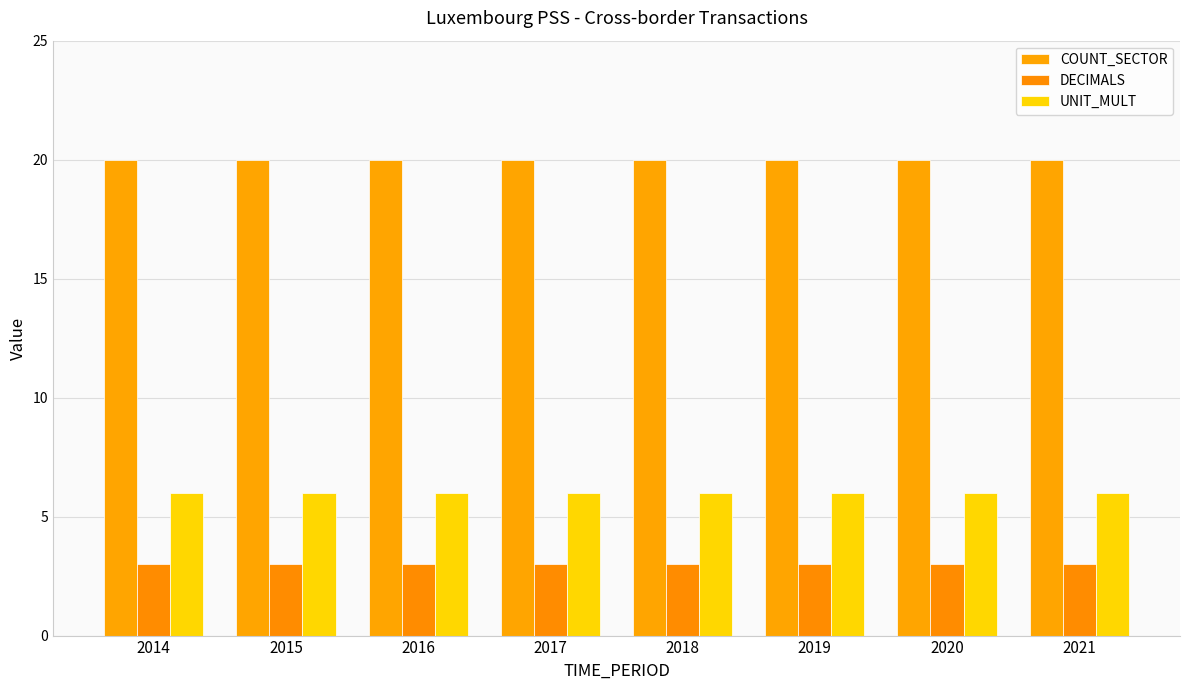

Which series has the largest total across all categories?

COUNT_SECTOR